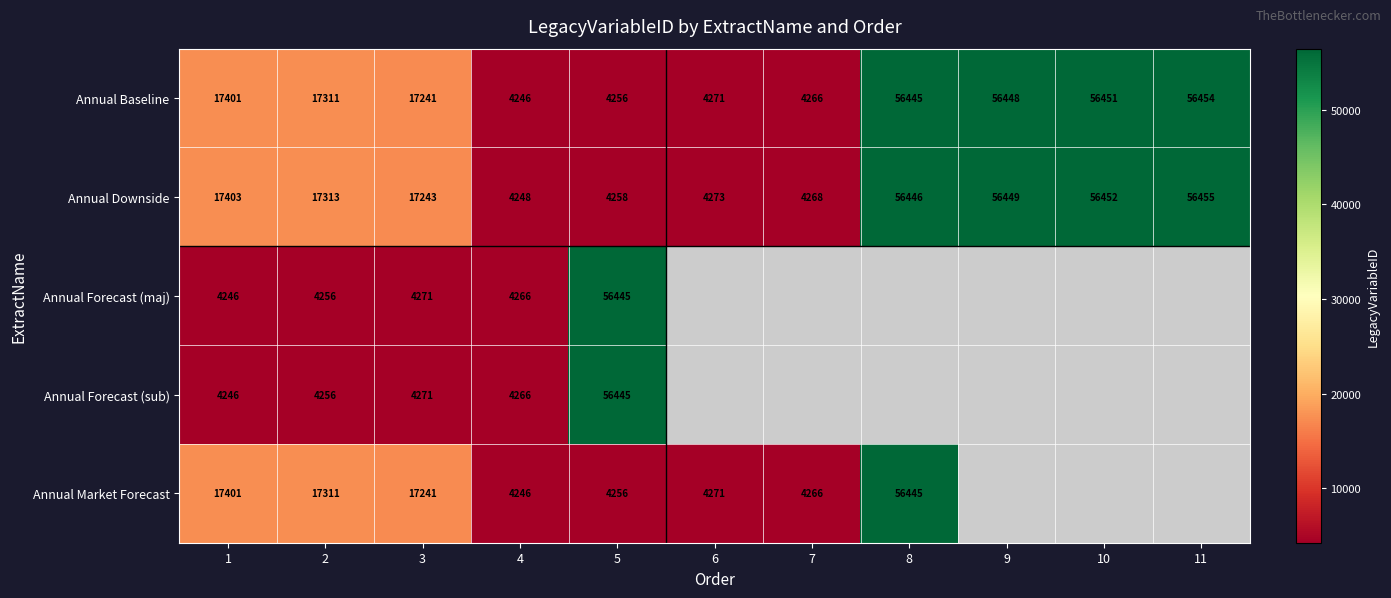

What is the average value of the Annual Downside series?

26801